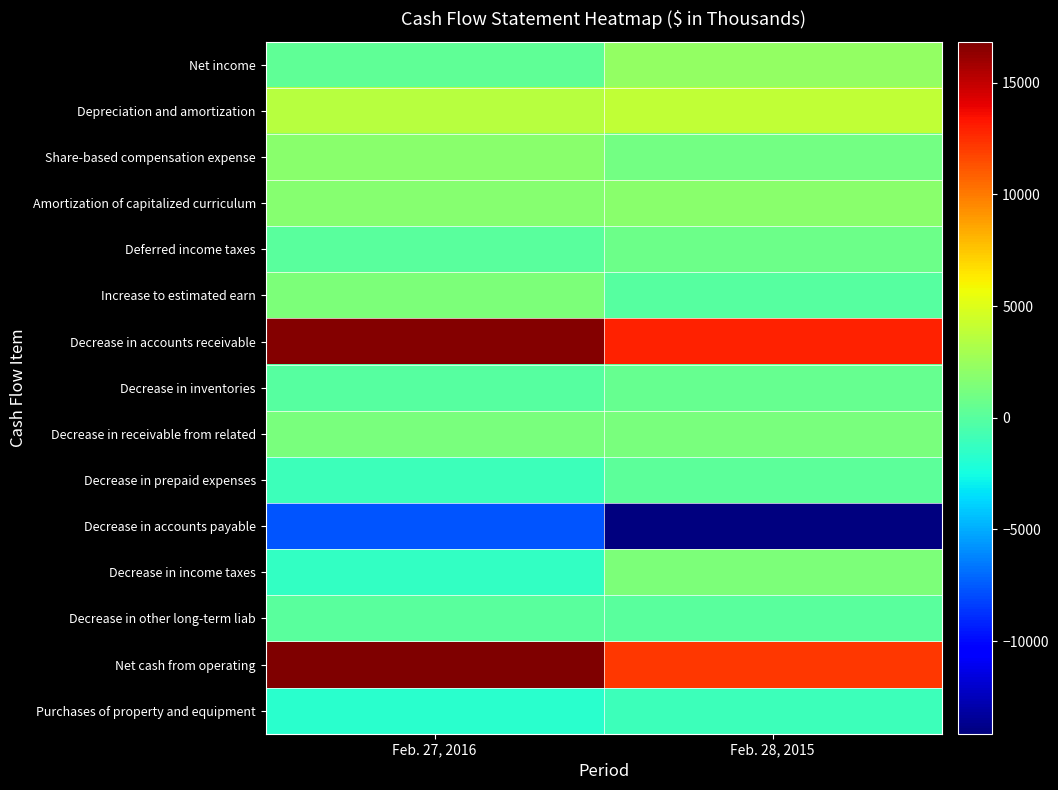

Which has a higher value, Feb. 27, 2016 or Feb. 28, 2015?

Feb. 28, 2015